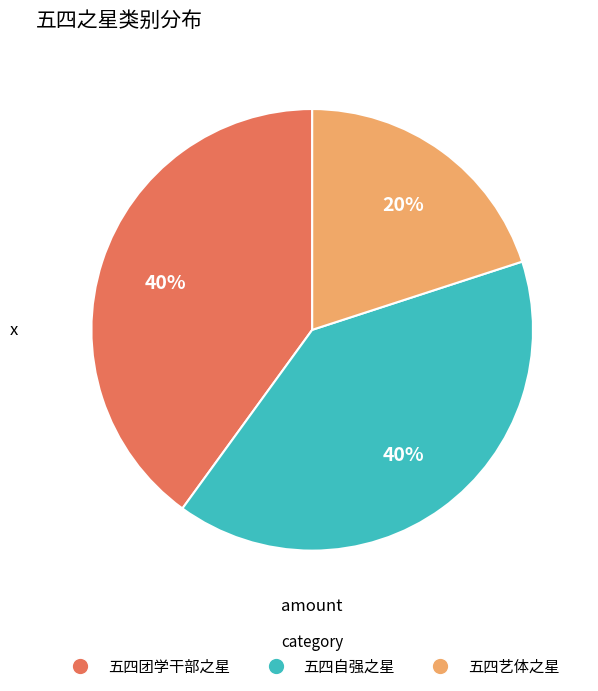

True or false: 五四团学干部之星 accounts for 40% of the total.

True